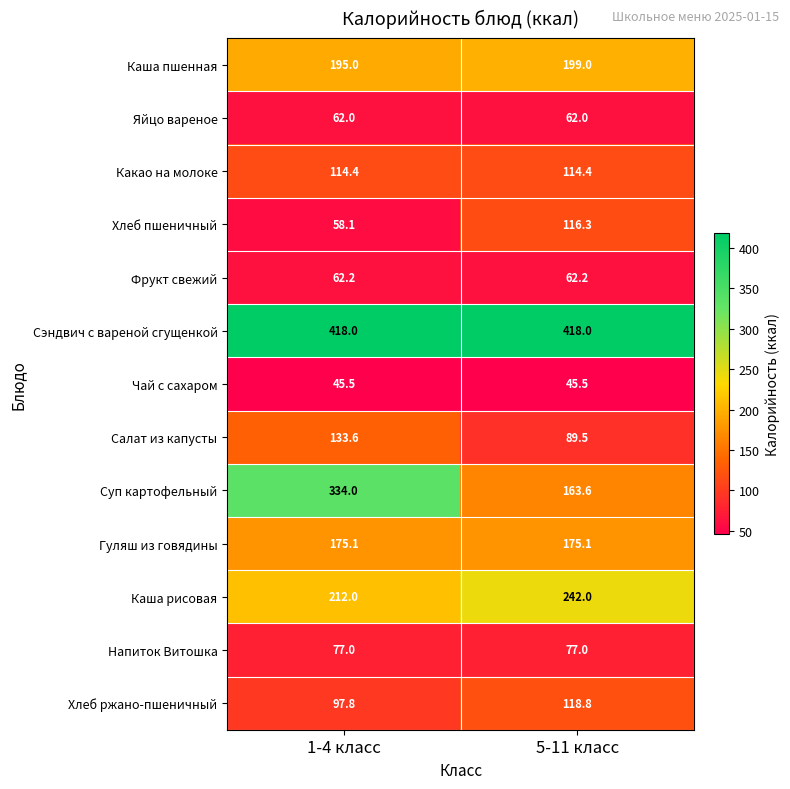

How many data points does each series have?

2